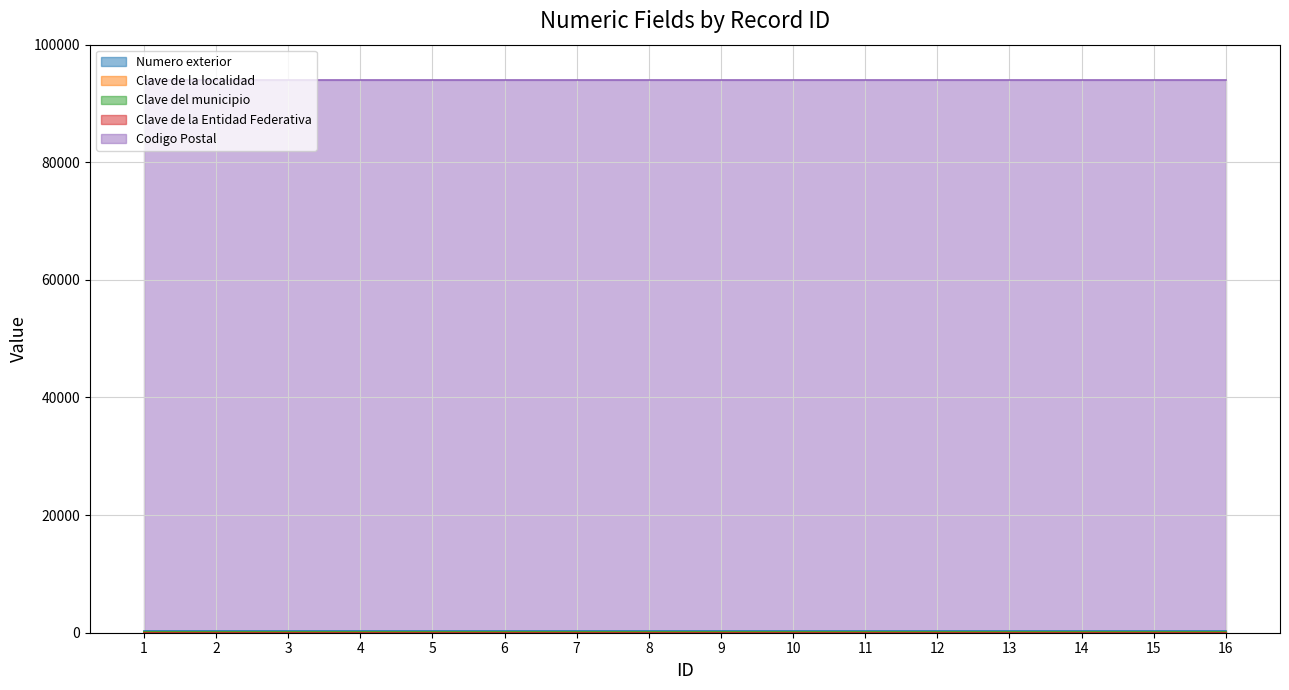

What is the minimum value shown in the chart?

30